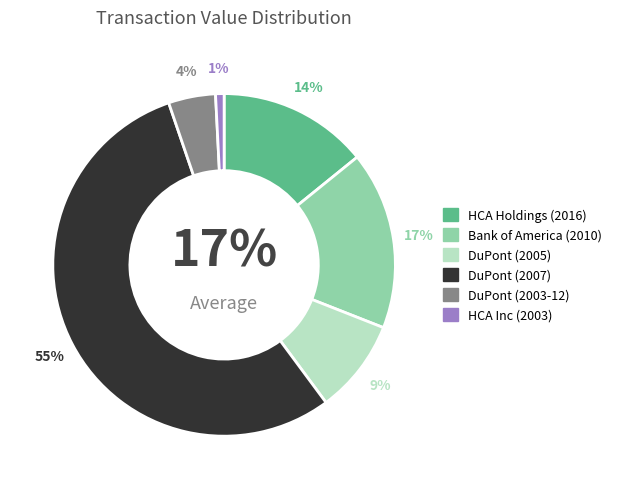

What percentage do DuPont (2007) and HCA Inc (2003) together represent?

55.7%